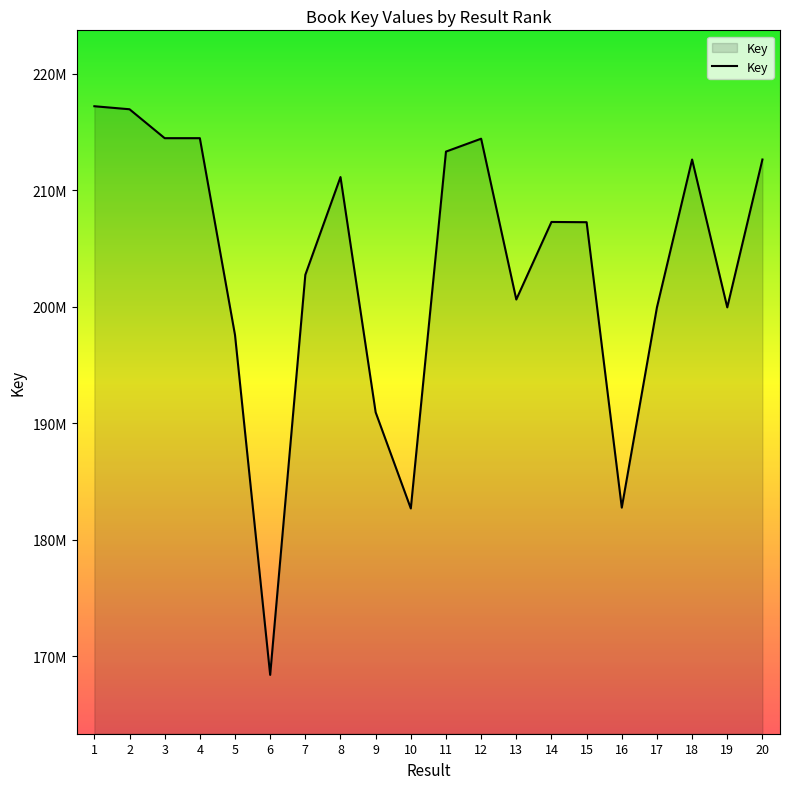

What is the greatest value displayed?

217226818